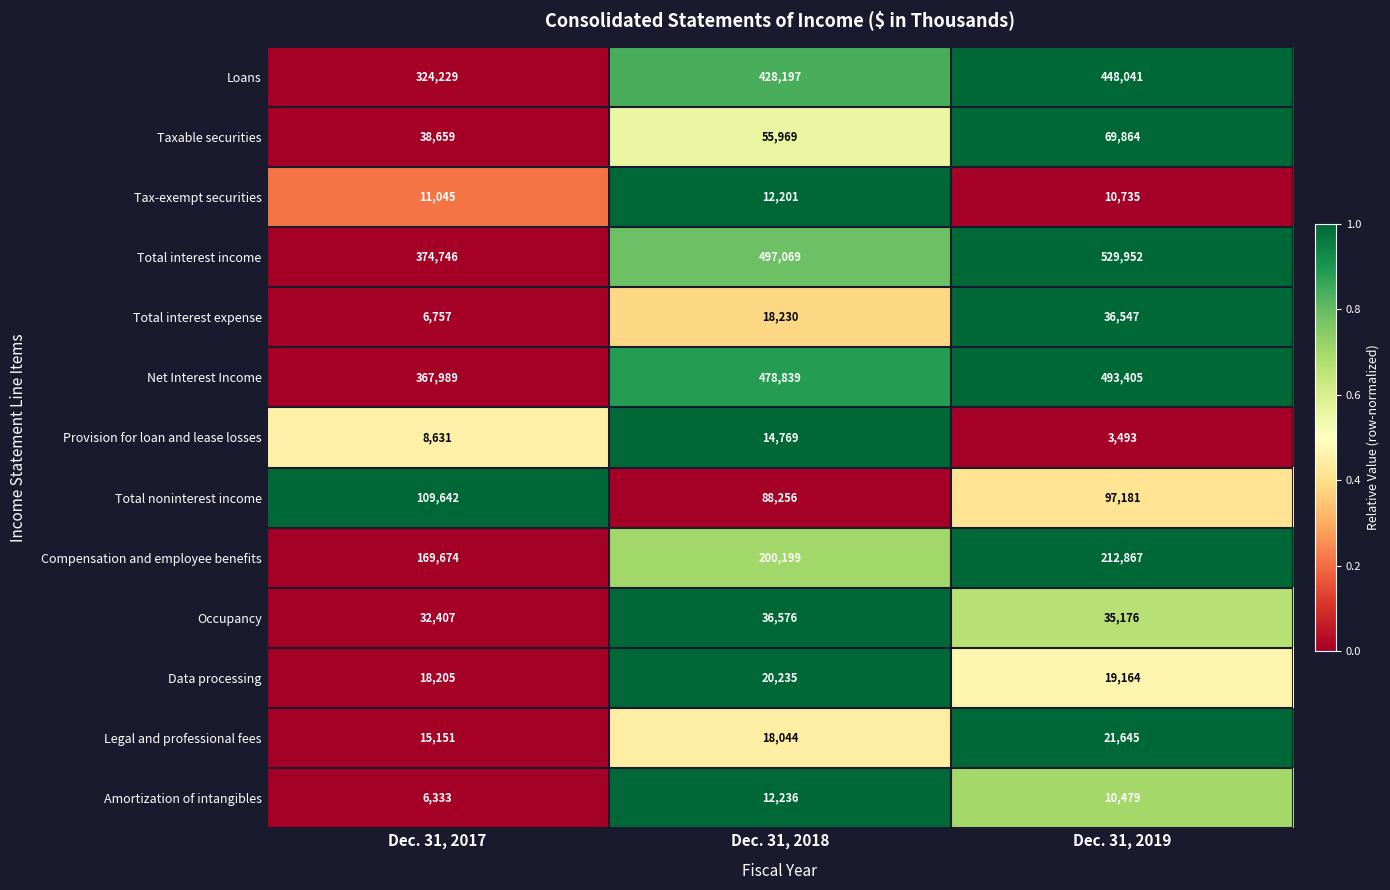

Which series changed the most between Dec. 31, 2017 and Dec. 31, 2019?

Total interest income